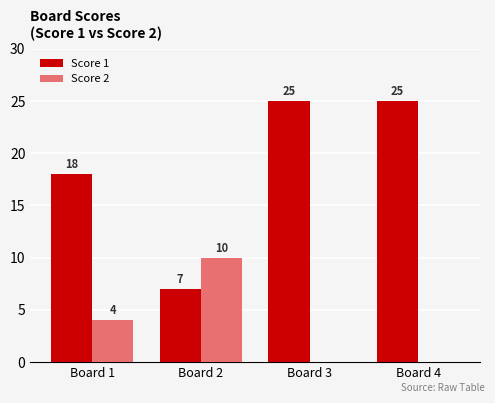

Between Board 2 and Board 3, which series saw the biggest shift?

Score 1